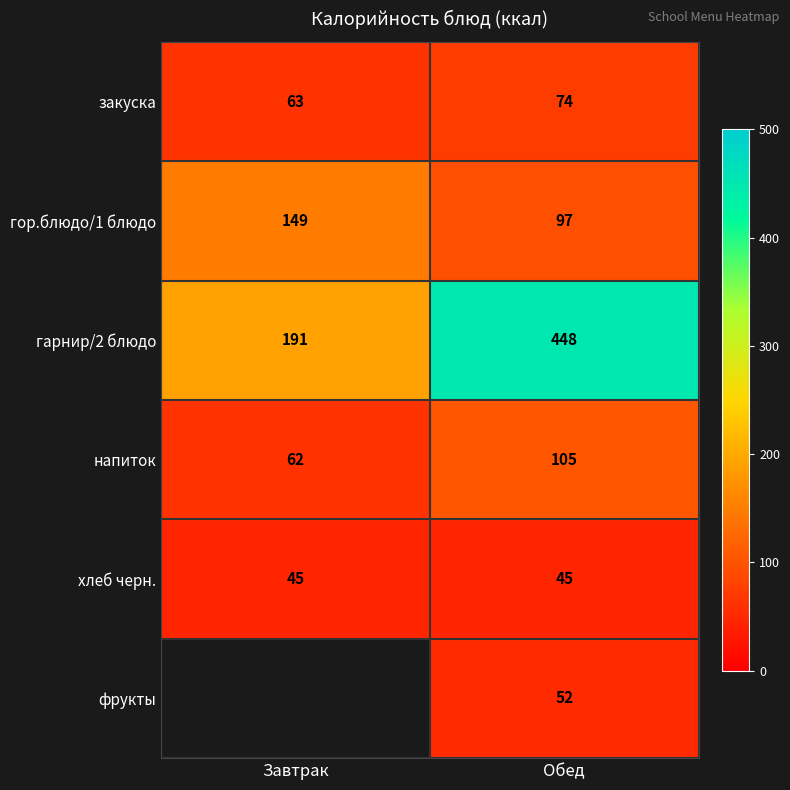

At Обед, list the series in order from smallest to largest.

хлеб черн., фрукты, закуска, гор.блюдо/1 блюдо, напиток, гарнир/2 блюдо